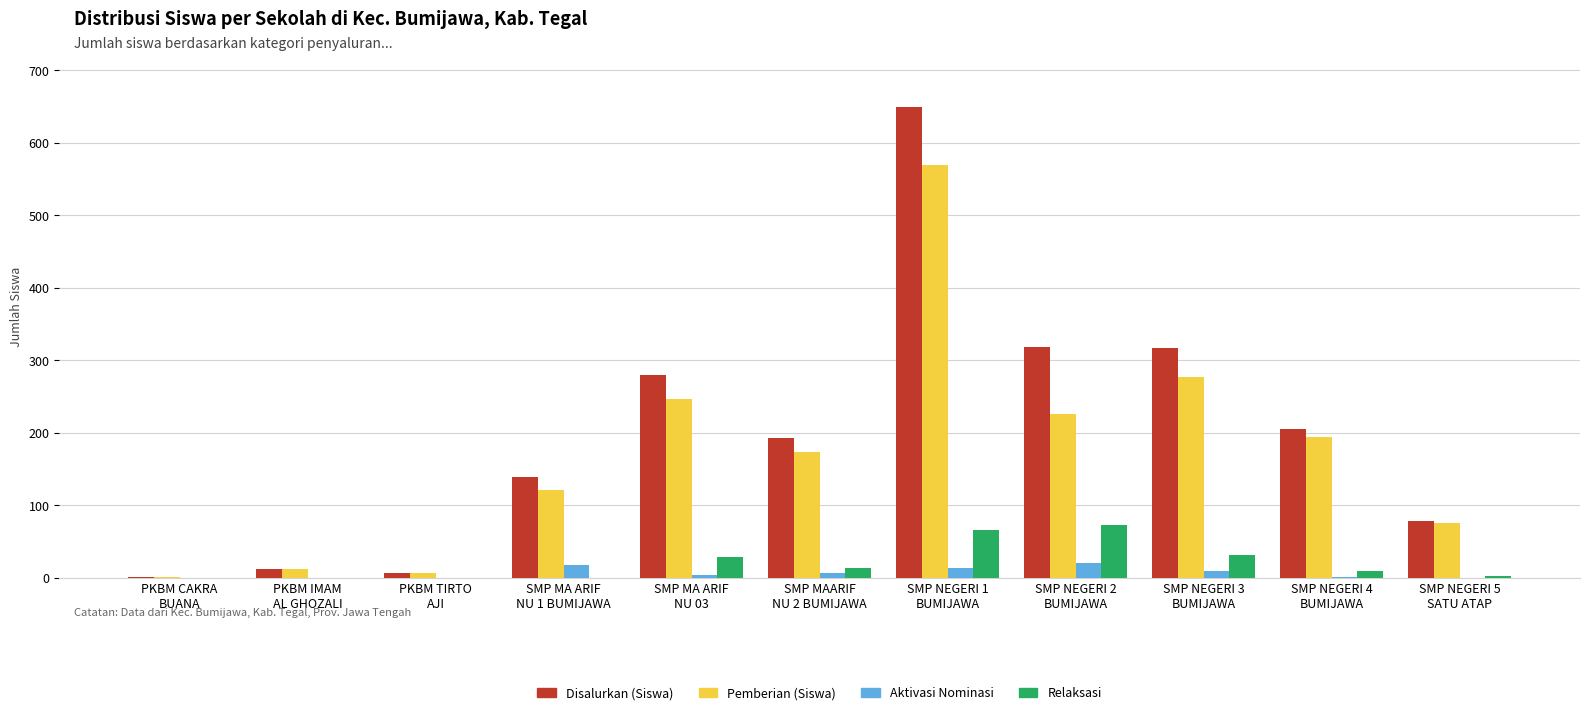

At which label is Pemberian (Siswa) closest to 285?

SMP NEGERI 3
BUMIJAWA